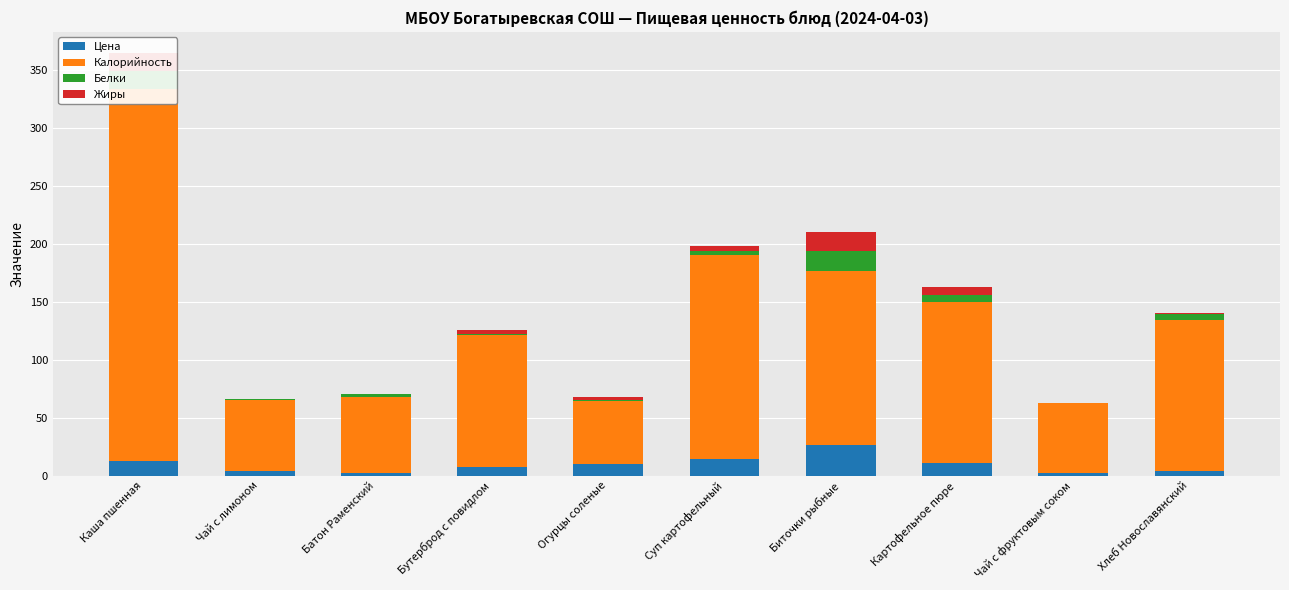

What is the label of the 4th bar from the right?

Биточки рыбные